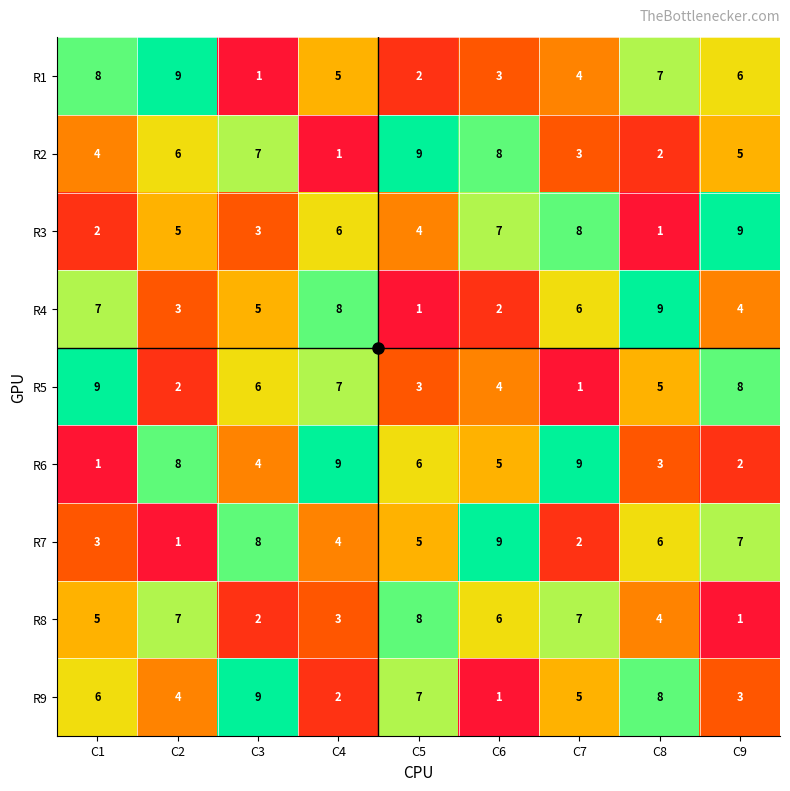

What is the maximum value for R4?

9